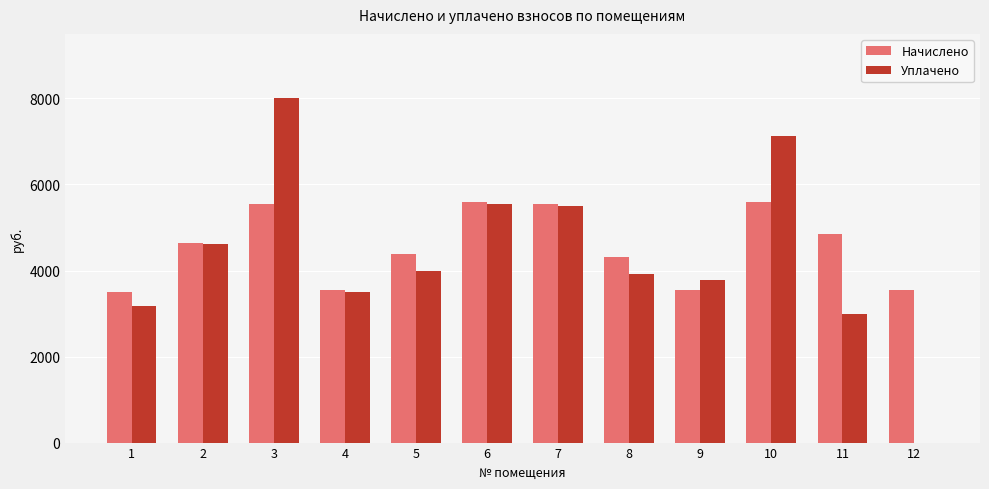

Between 6 and 10, which series saw the biggest shift?

Уплачено